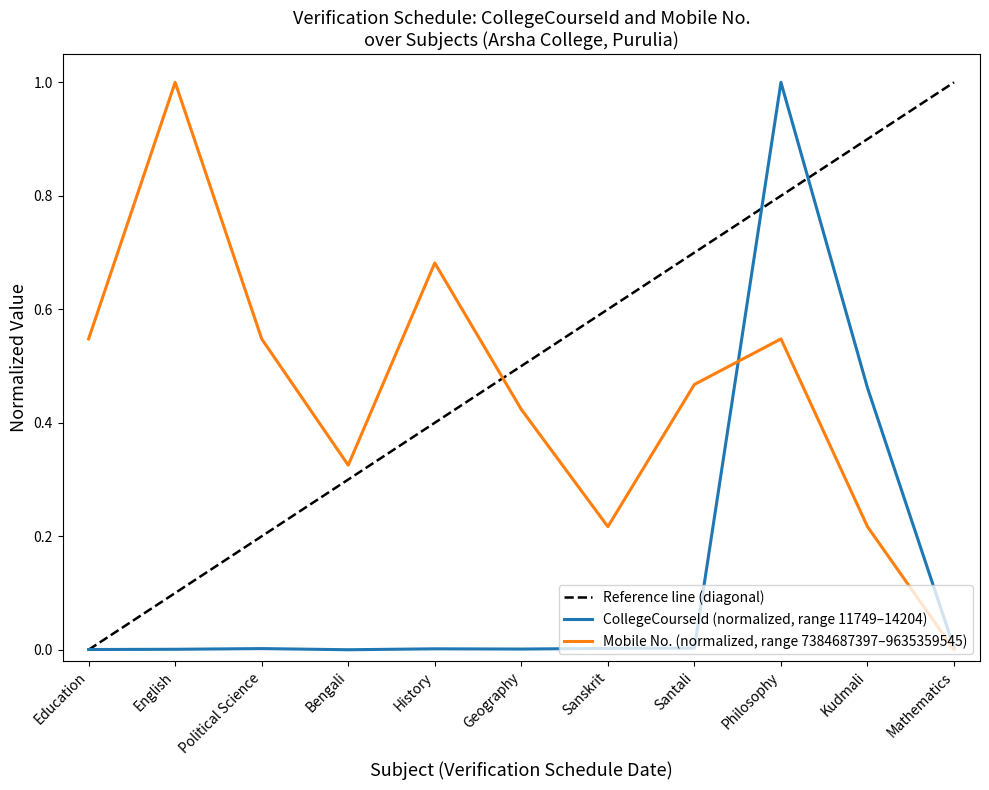

How many series are shown in this chart?

2